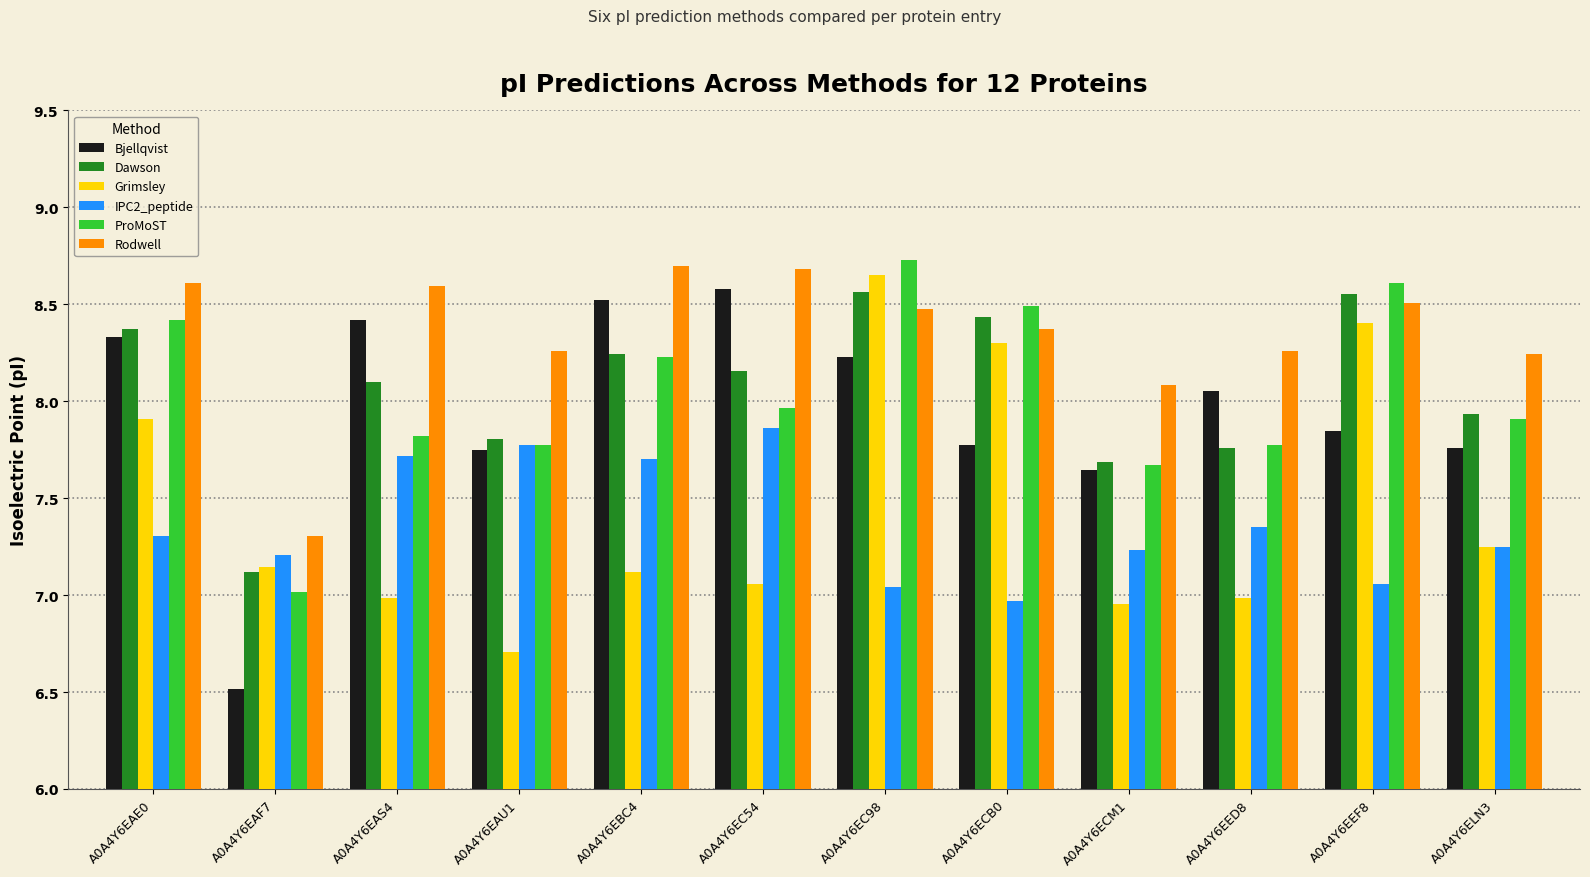

What is the sum of all Grimsley values?

89.5